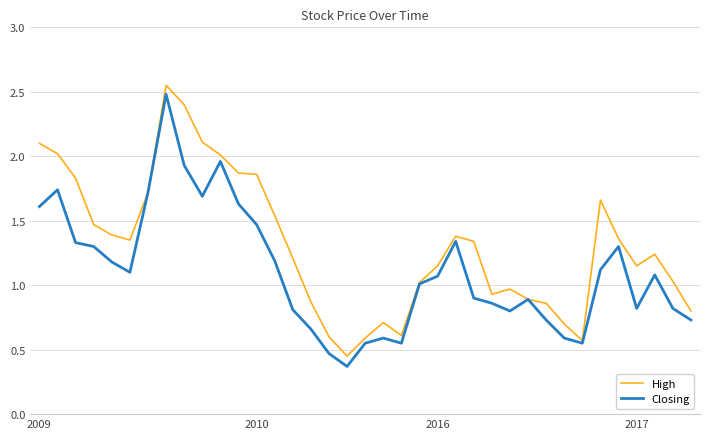

List the series in order of their overall mean, highest first.

High, Closing